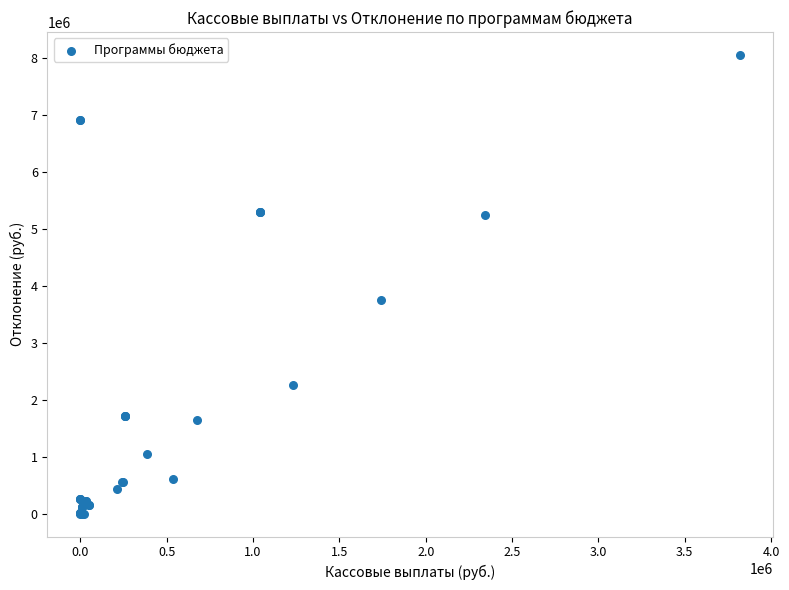

What Y value in the scatter plot is closest to 4022433?

3744821.7